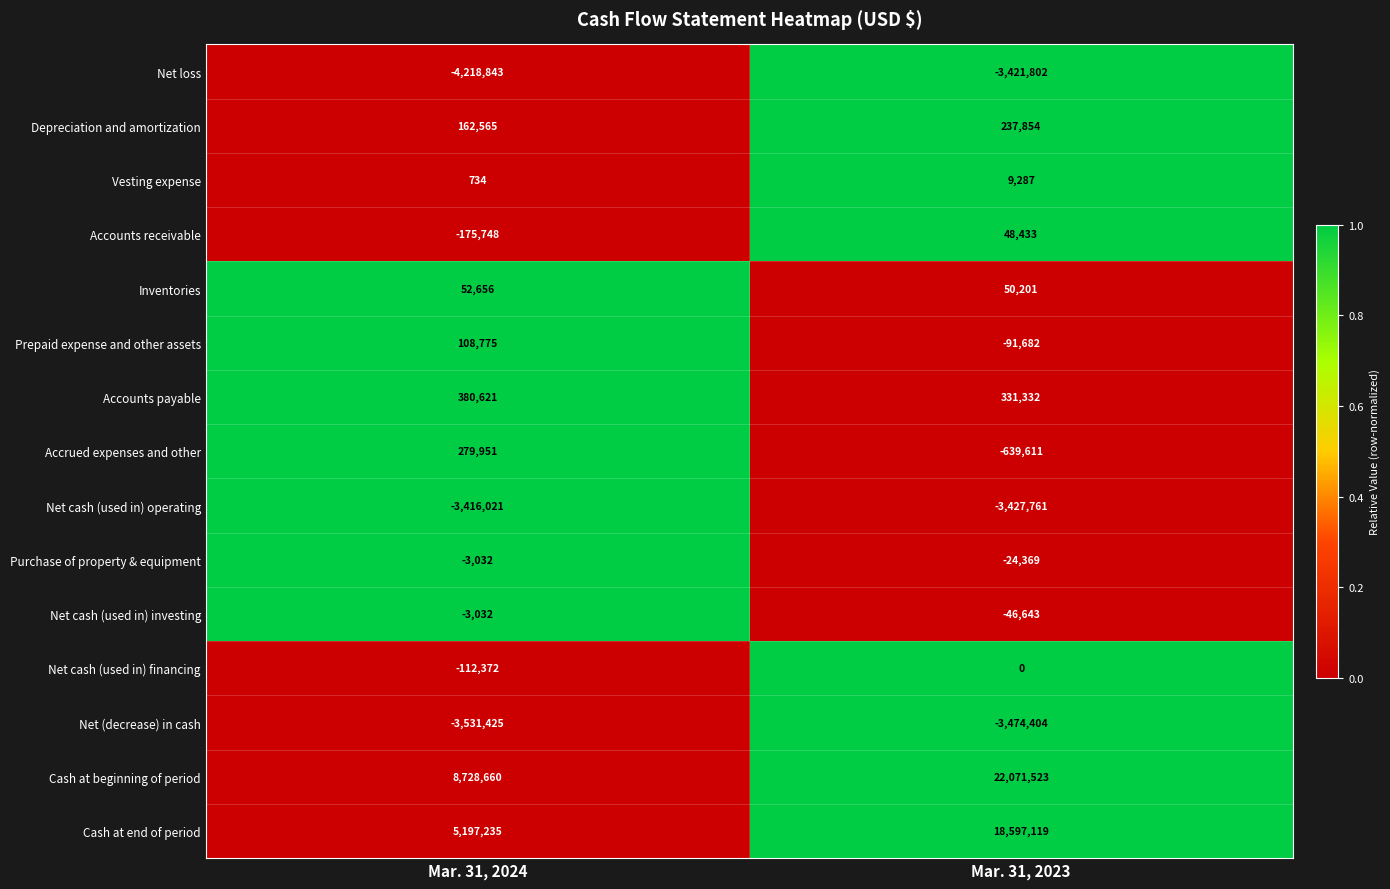

At how many categories does at least one series exceed 0?

2